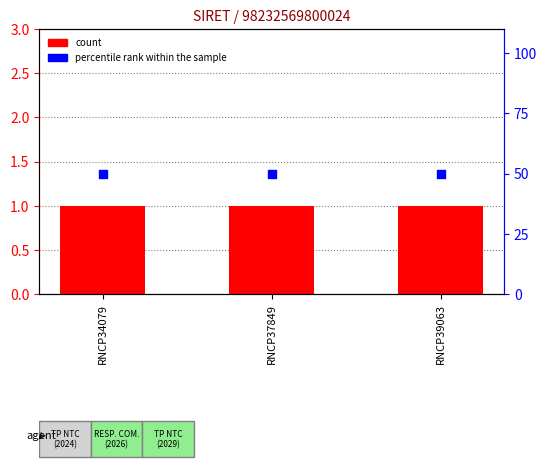

Which series reaches the maximum Y coordinate?

percentile rank within the sample